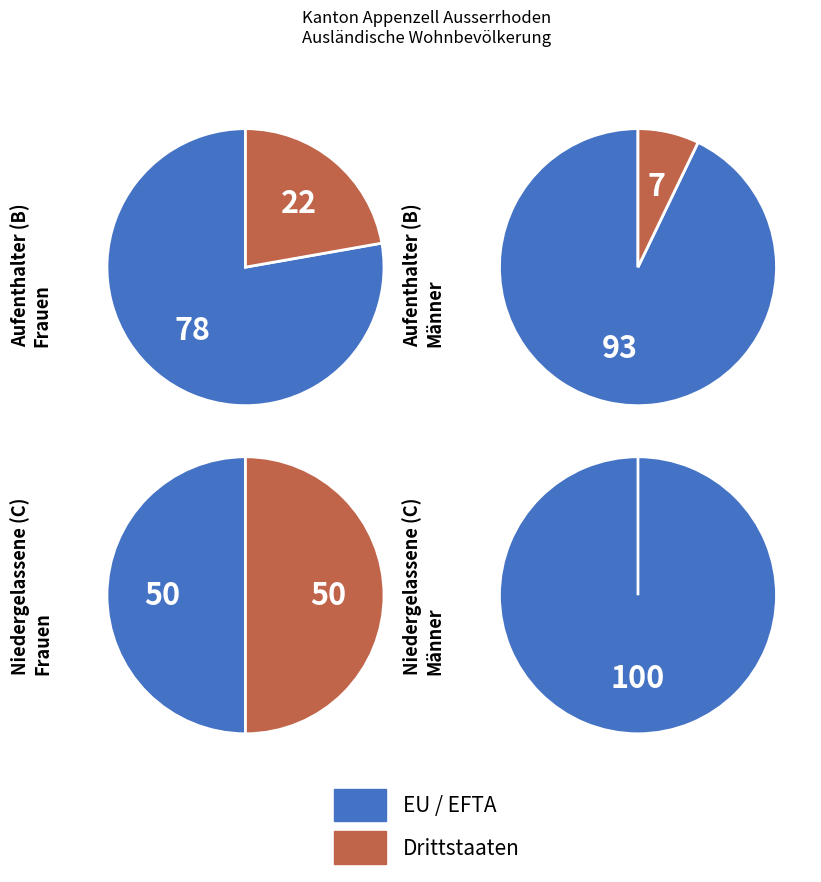

Do Drittstaaten and EU / EFTA together represent more than half of the pie?

Yes